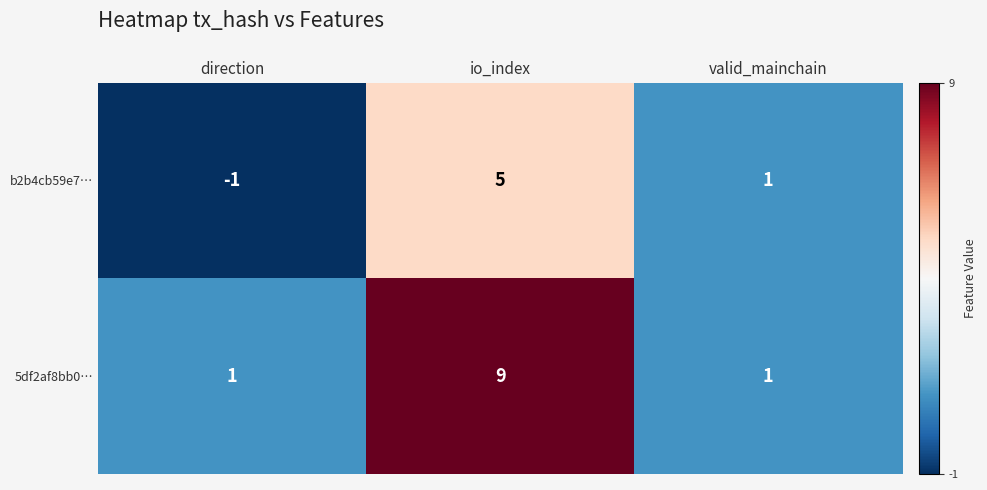

List the series in order of their peak value, highest first.

5df2af8bb0…, b2b4cb59e7…